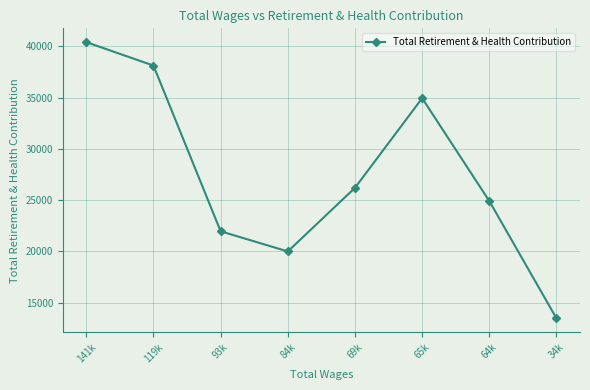

What is the average value?

27500